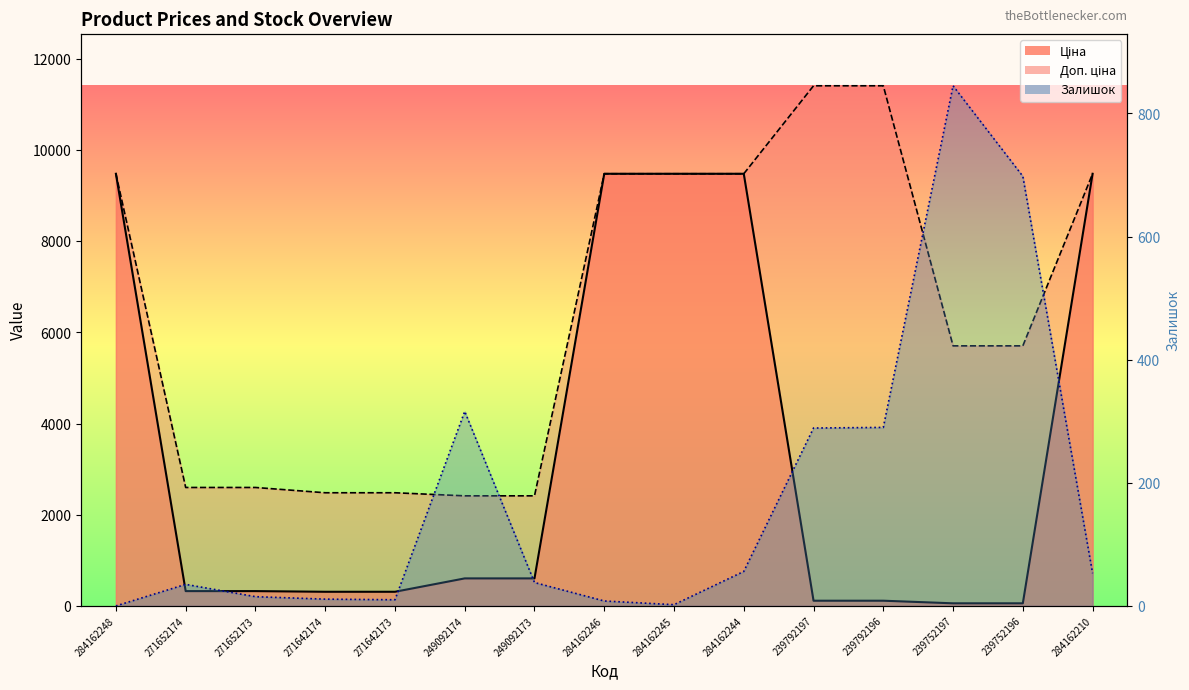

What is the spread (max minus min) of values at 284162248?

9480.1